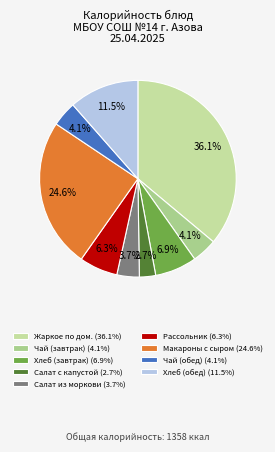

Is there any slice that represents more than half of the pie?

No